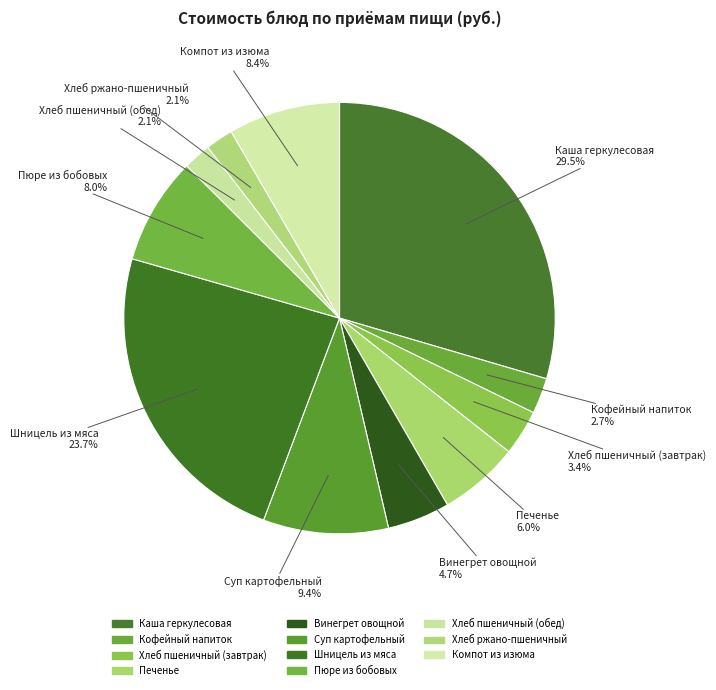

The Компот из изюма slice represents 1% of the pie. True or false?

False